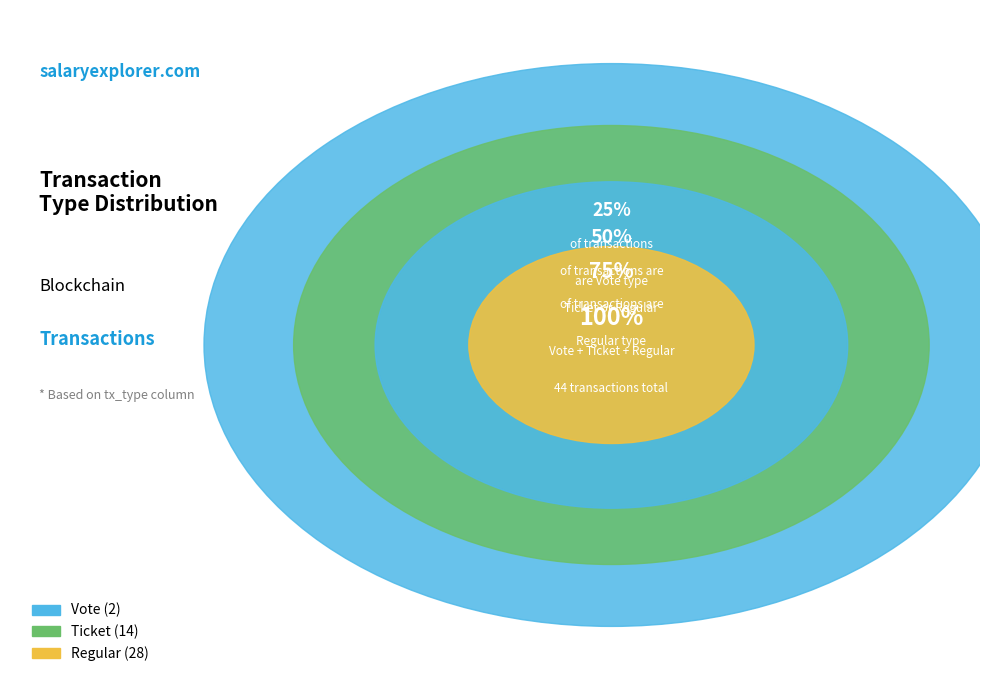

Count the number of slices in the pie.

3